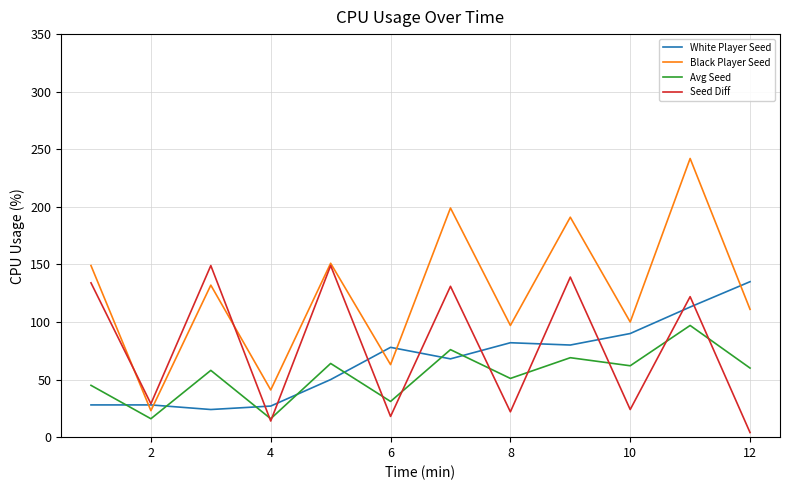

List the series in order of their peak value, lowest first.

Avg Seed, White Player Seed, Seed Diff, Black Player Seed